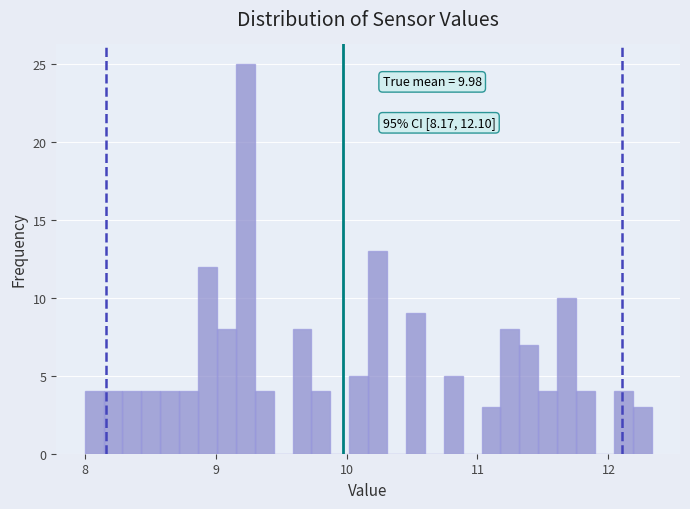

Read against the x-axis, roughly where is the centre of the tallest bar?

9.2